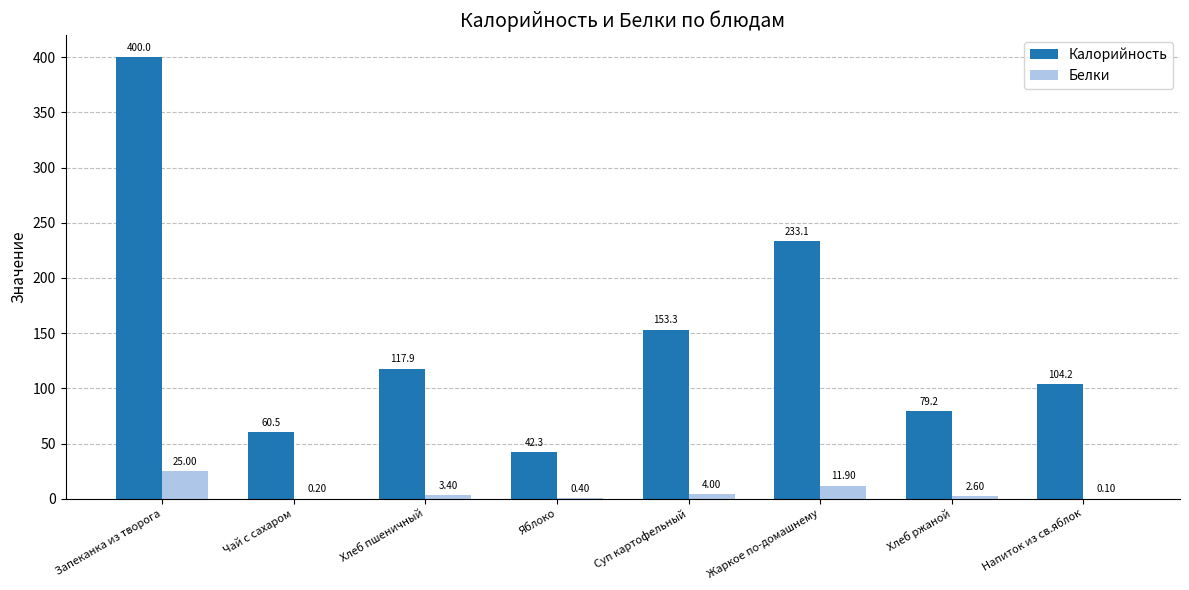

What is the highest value of the Белки series?

25.0